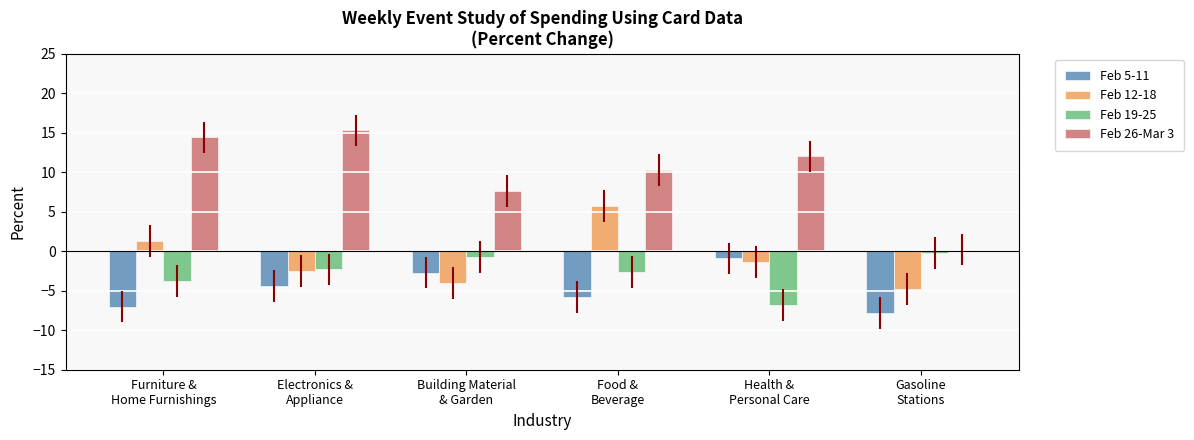

What are all the series names shown in the legend?

Feb 5-11, Feb 12-18, Feb 19-25, Feb 26-Mar 3